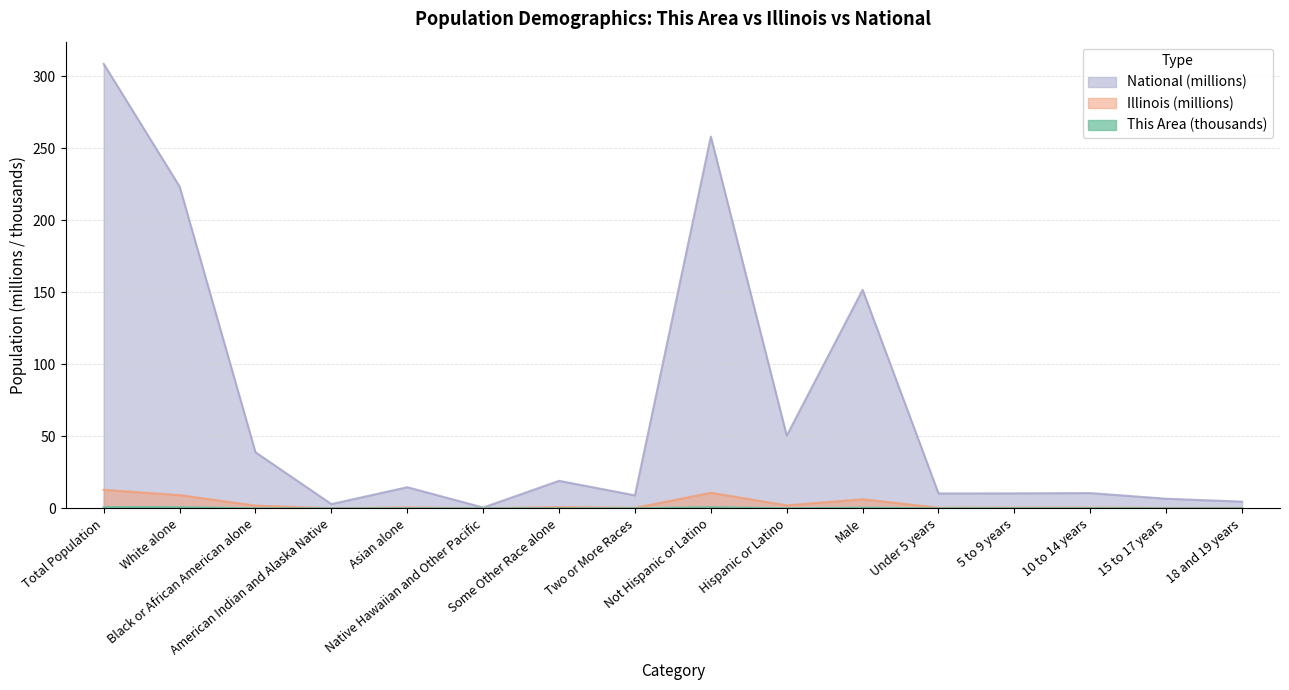

What is the average value of the National series?

70.0